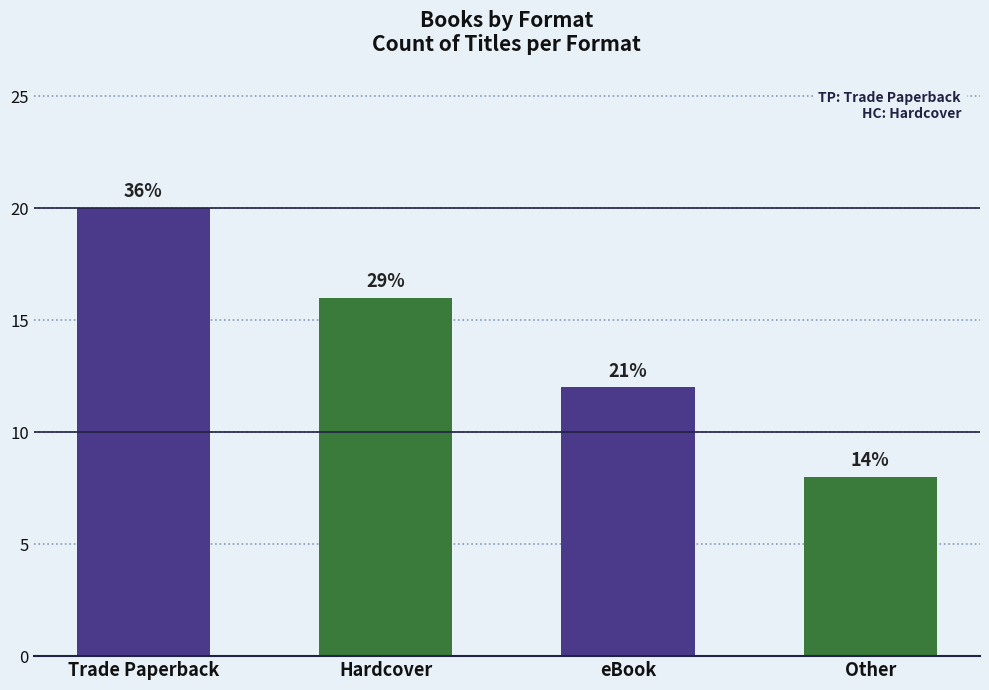

What is the sum of the values at Trade Paperback and eBook?

32